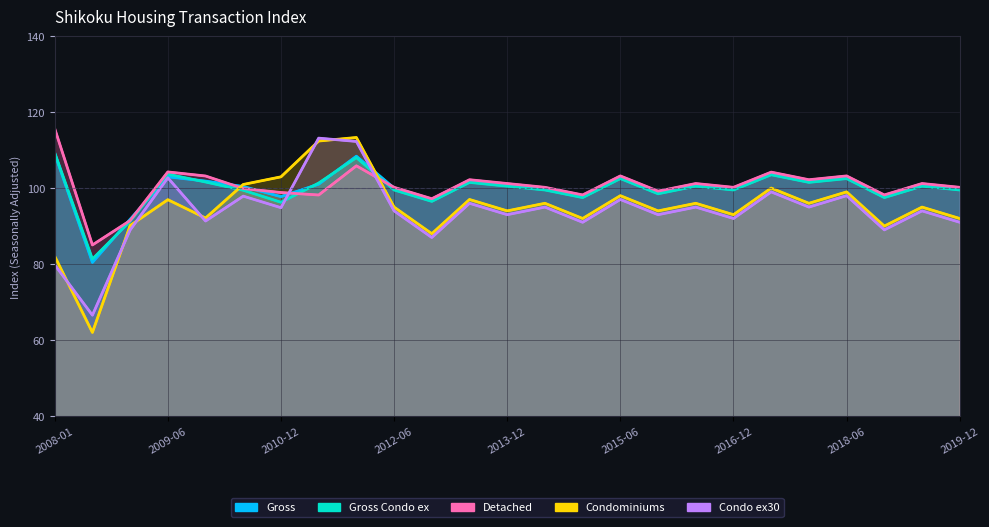

Is the value of Gross at 17 greater than the value of Gross Condo ex at 2018-06?

No